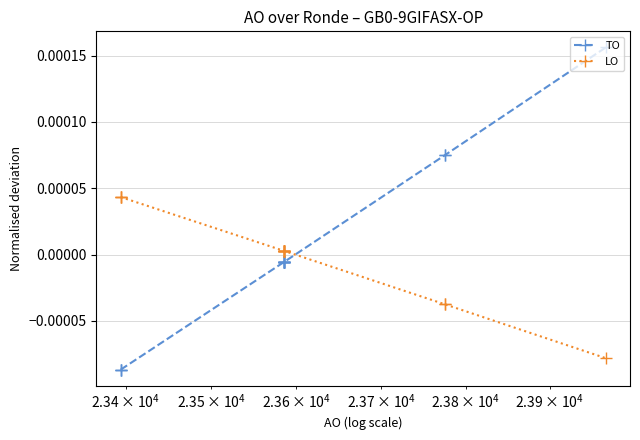

What are all the series names shown in the legend?

TO, LO